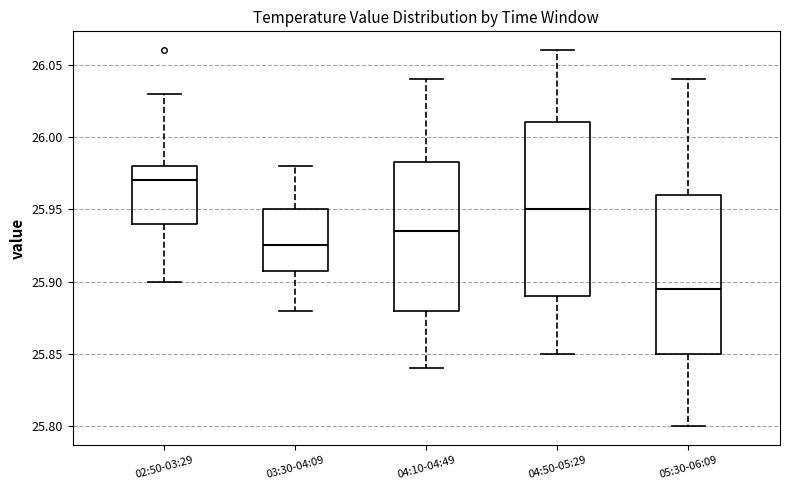

Where does the lower whisker of the box for 05:30-06:09 end on the y-axis? The values are not printed on the chart, so give them approximately, as read against the axis.

25.800